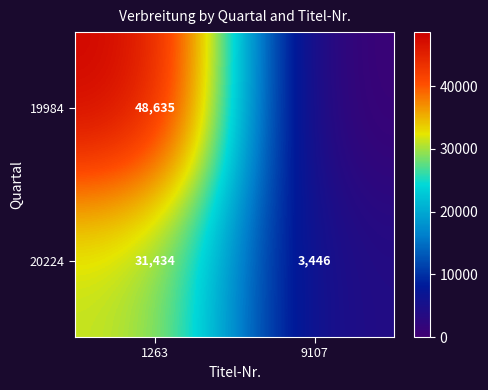

What is the difference between the 20224 values at 1263 and 9107?

27988